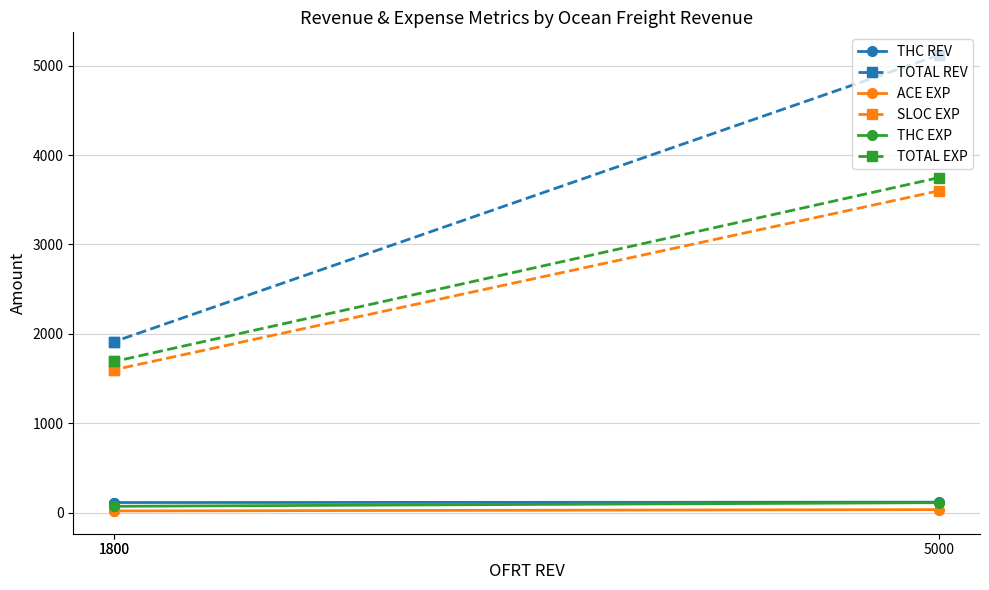

Is this an area chart (filled region under the line)?

No